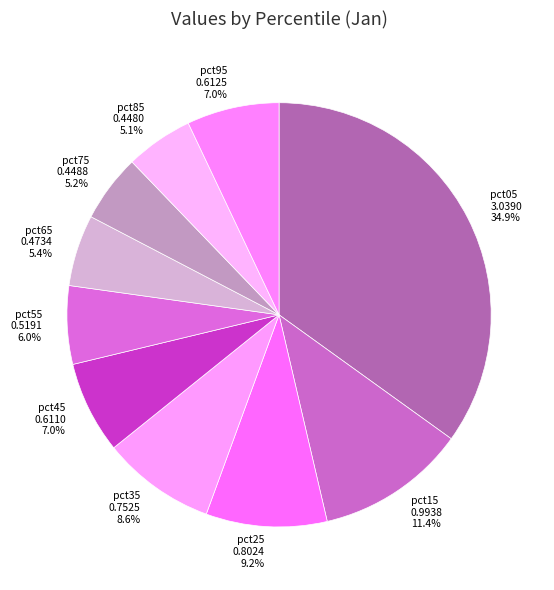

To the nearest percent, what percentage of the pie is pct85?

5%